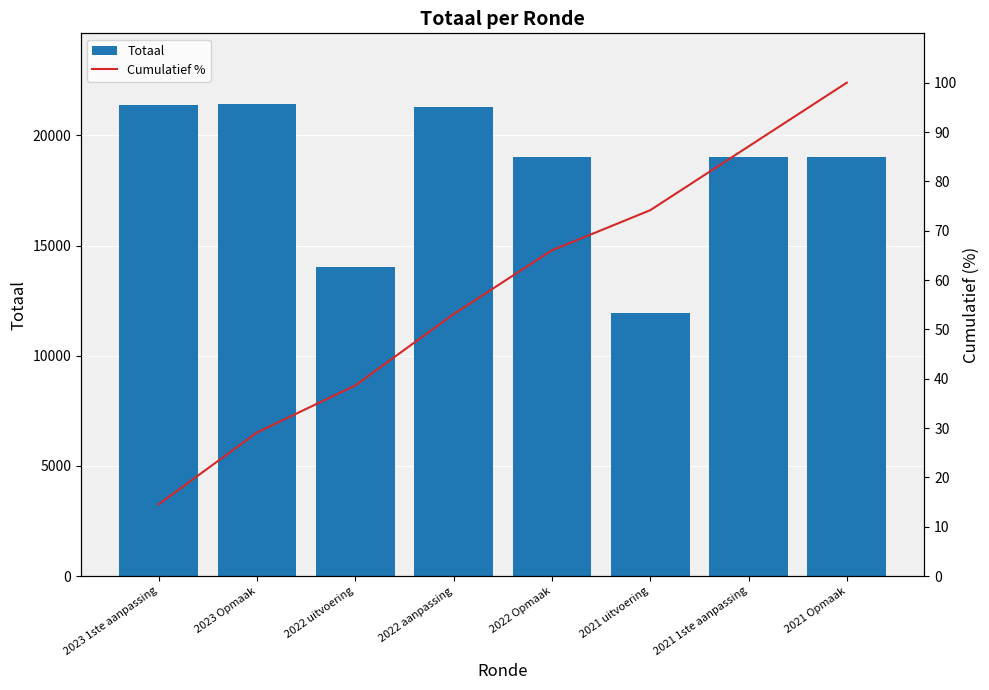

What is the maximum value shown in the chart?

21424.0